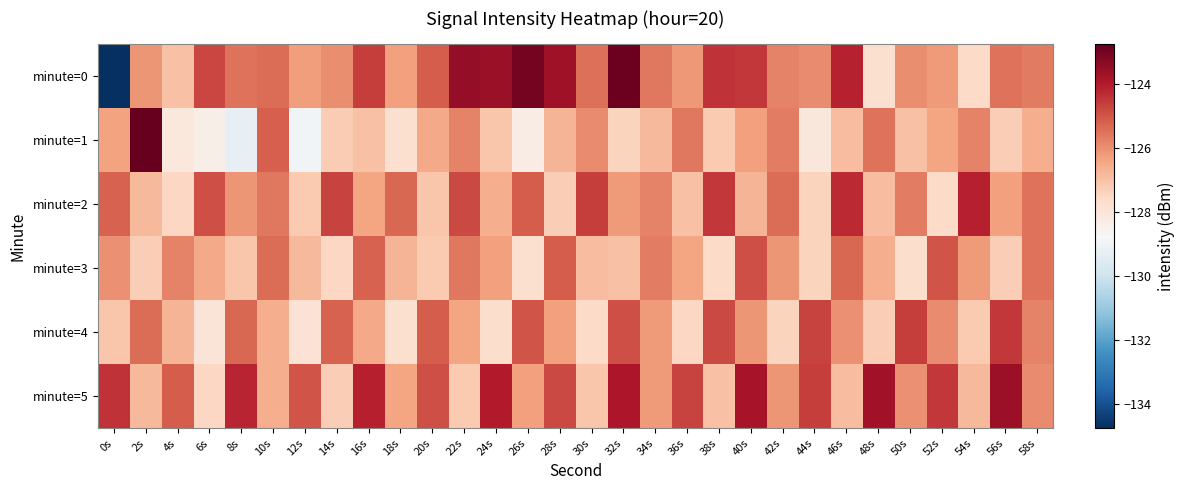

List the series in order of their peak value, lowest first.

minute=3, minute=4, minute=2, minute=5, minute=0, minute=1